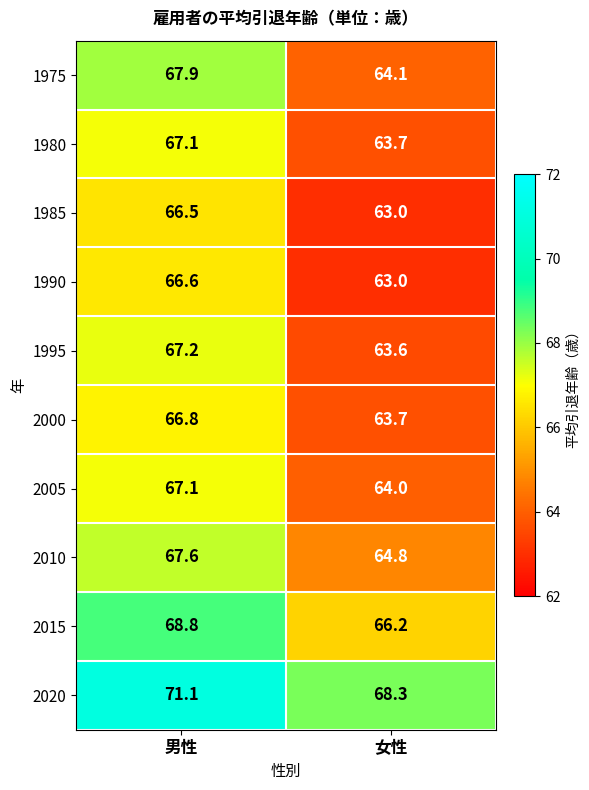

Reading right to left, list all the values displayed in this chart.

1975: 女性=64.1	男性=67.9
1980: 女性=63.7	男性=67.1
1985: 女性=63.0	男性=66.5
1990: 女性=63.0	男性=66.6
1995: 女性=63.6	男性=67.2
2000: 女性=63.7	男性=66.8
2005: 女性=64.0	男性=67.1
2010: 女性=64.8	男性=67.6
2015: 女性=66.2	男性=68.8
2020: 女性=68.3	男性=71.1